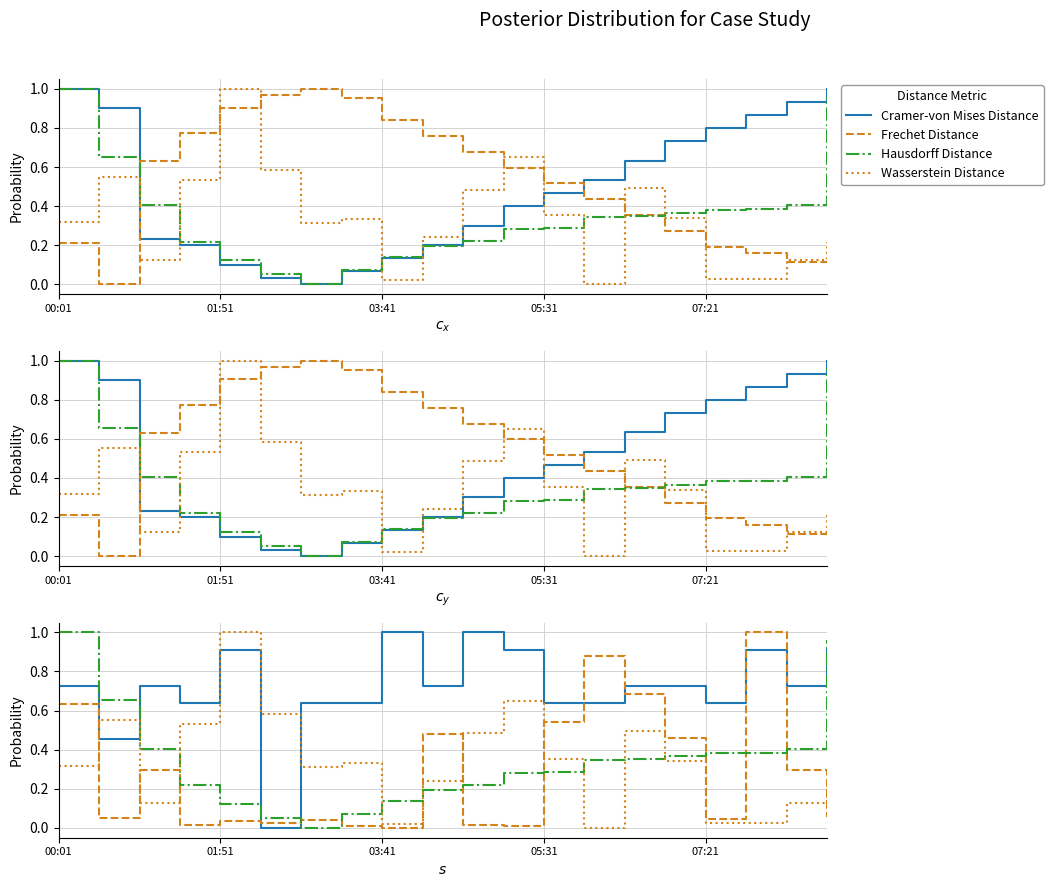

Is it true that Frechet Distance equals 0.2 at 18?

False